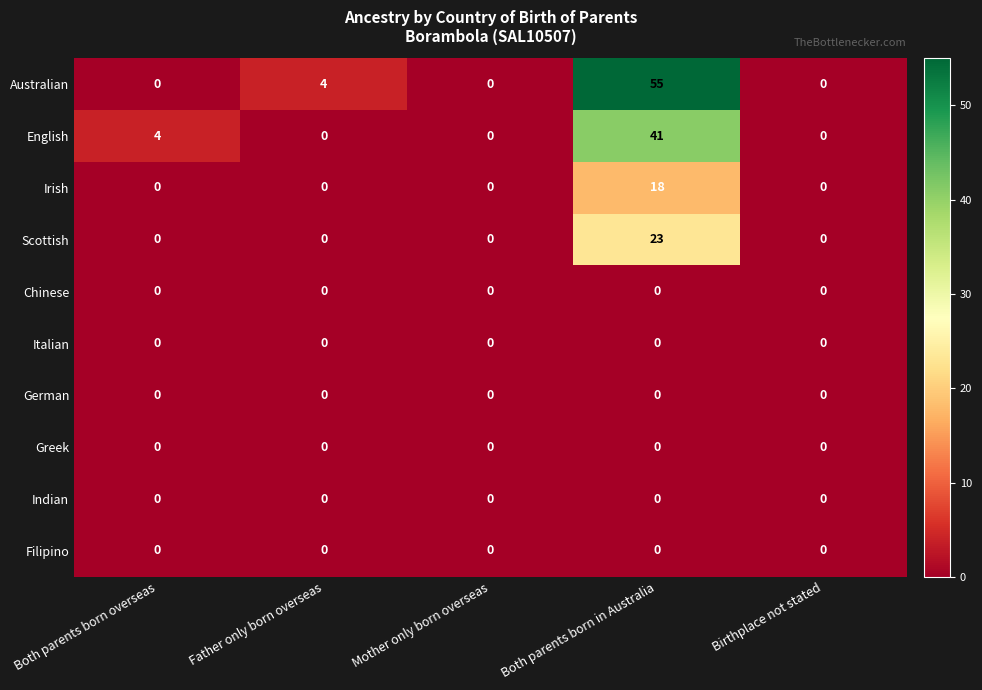

What is the average value of the Australian series?

12